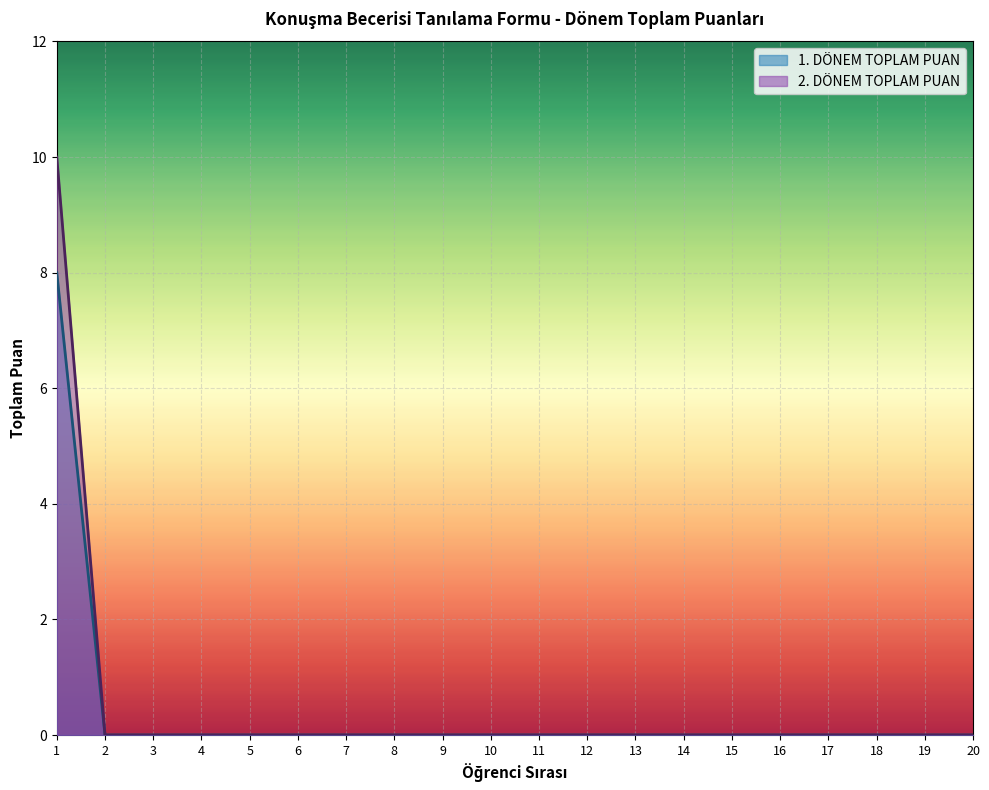

Rank the series by their average value, from lowest to highest.

1. DÖNEM TOPLAM PUAN, 2. DÖNEM TOPLAM PUAN